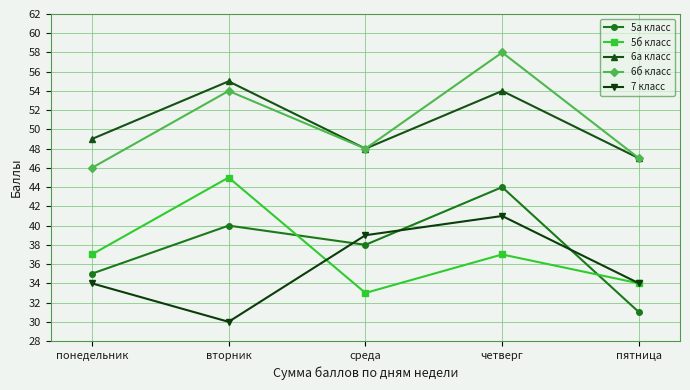

What is the label of the 1st point from the right?

пятница